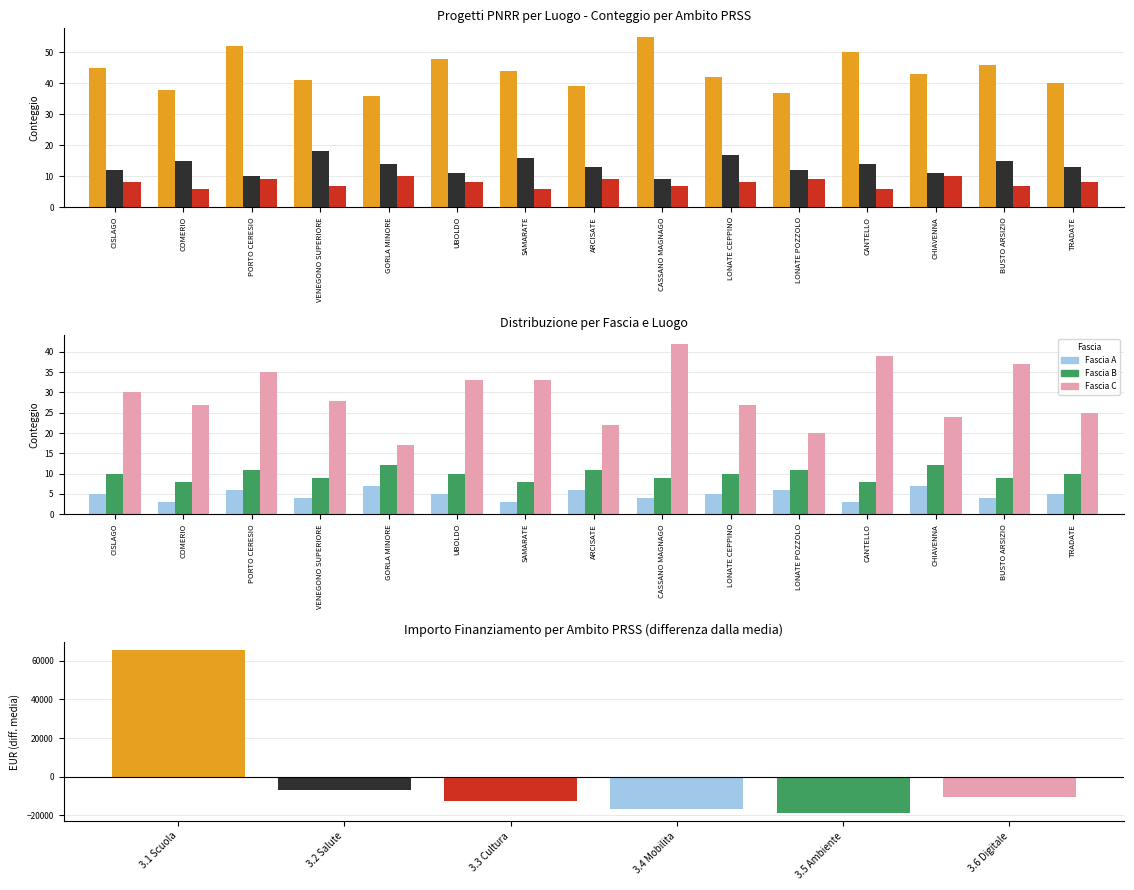

Reading left to right, extract all data points from this chart.

3.1 Scuola: 45	38	52	41	36	48	44	39	55	42	37	50	43	46	40
3.2 Salute: 12	15	10	18	14	11	16	13	9	17	12	14	11	15	13
3.3 Cultura: 8	6	9	7	10	8	6	9	7	8	9	6	10	7	8
Fascia A: 5	3	6	4	7	5	3	6	4	5	6	3	7	4	5
Fascia B: 10	8	11	9	12	10	8	11	9	10	11	8	12	9	10
Fascia C: 30	27	35	28	17	33	33	22	42	27	20	39	24	37	25